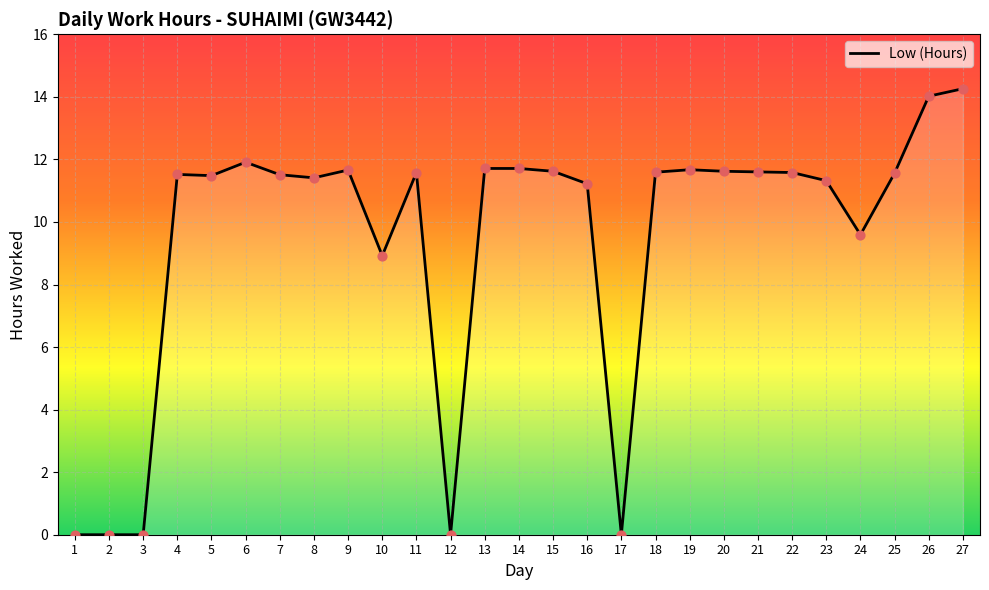

What is the change in value from 22 to 27?

+2.7